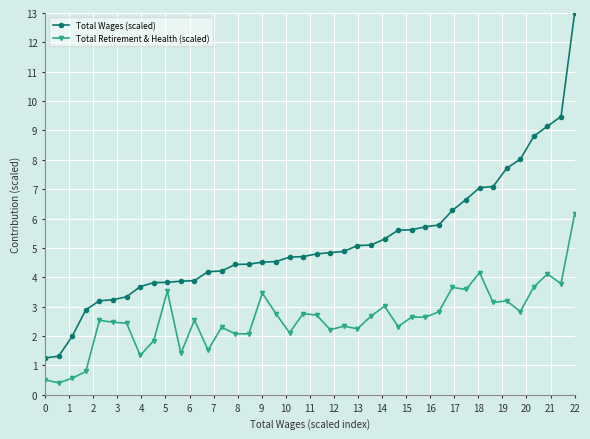

List the series in order of their peak value, lowest first.

Total Retirement & Health (scaled), Total Wages (scaled)